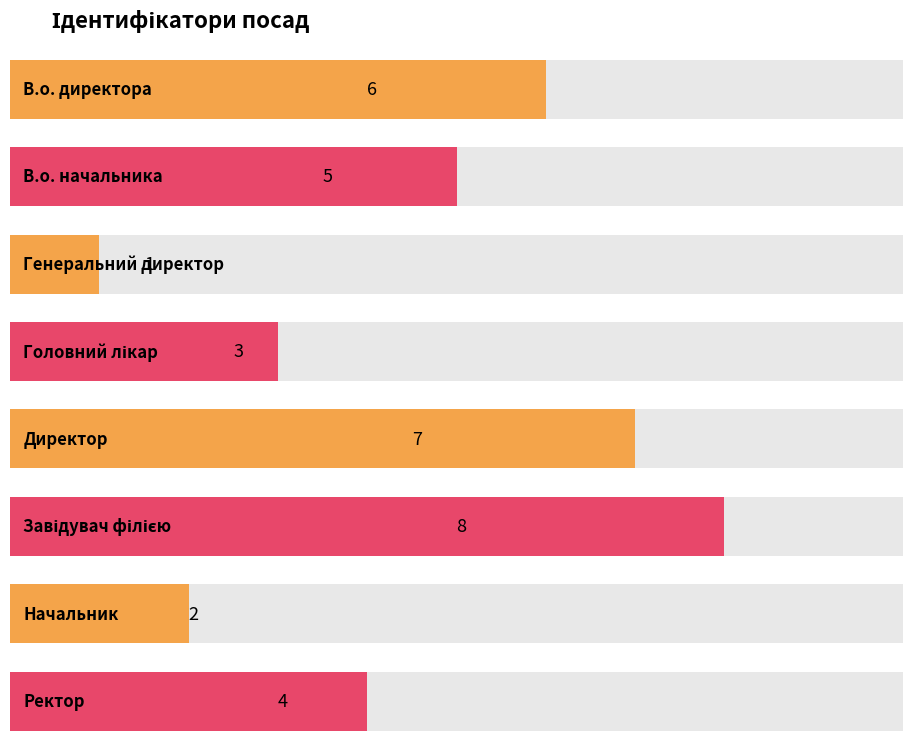

How many values exceed 5?

3